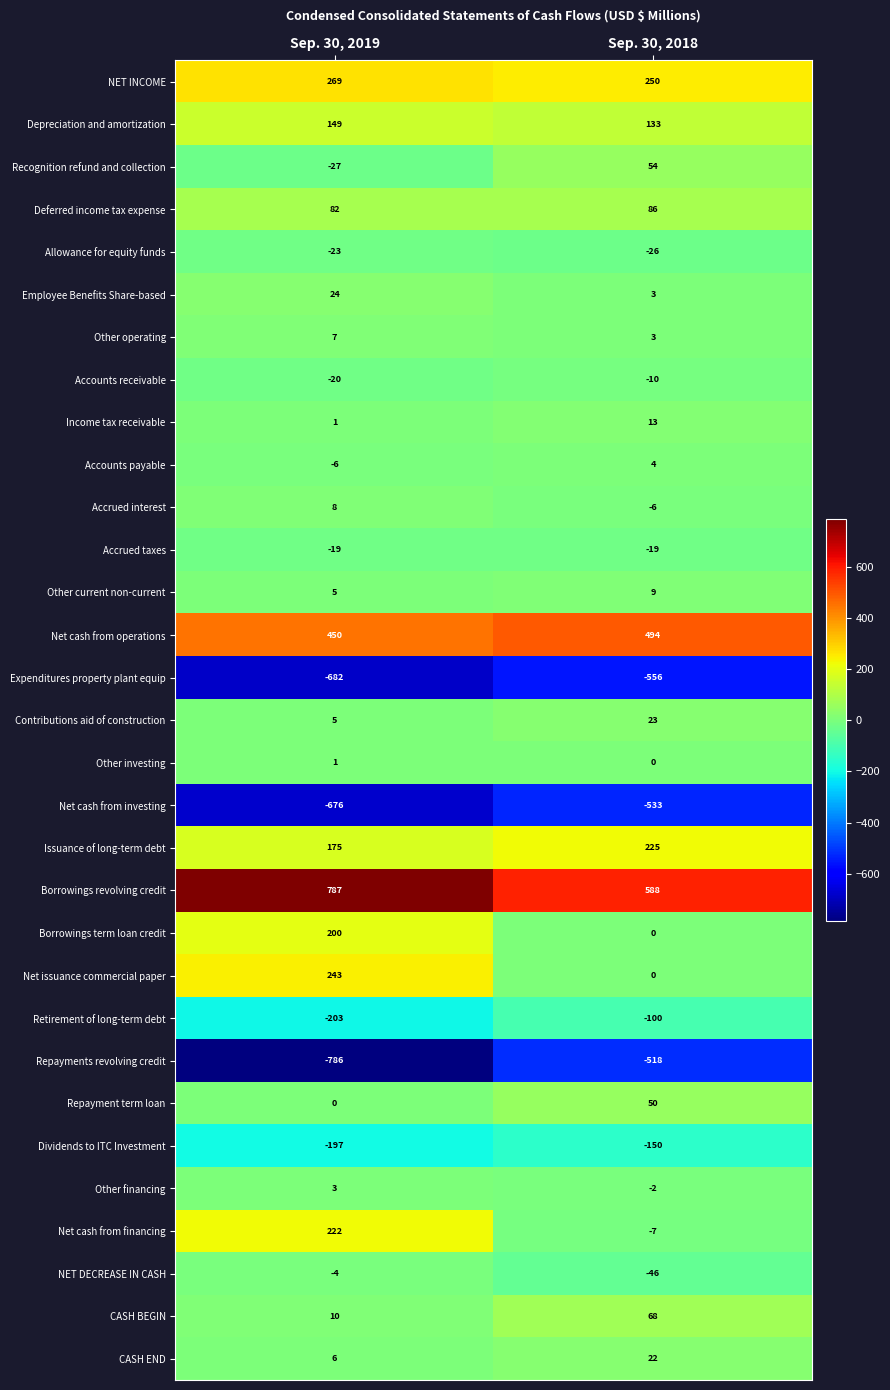

Is it true that CASH END equals 3 at Sep. 30, 2019?

False